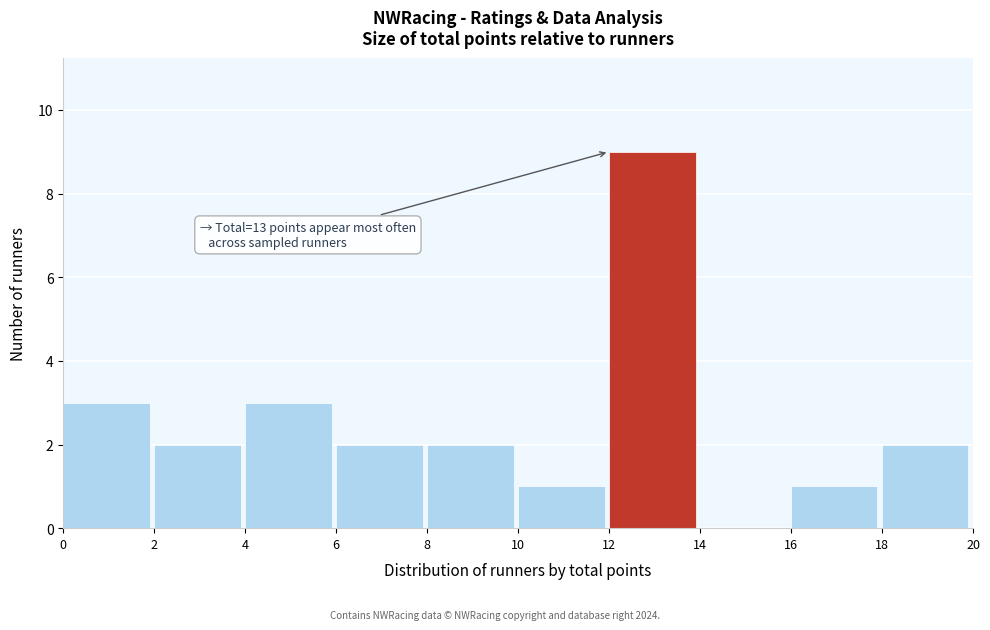

Over which range of the x-axis is the bar tallest?

12 to 14